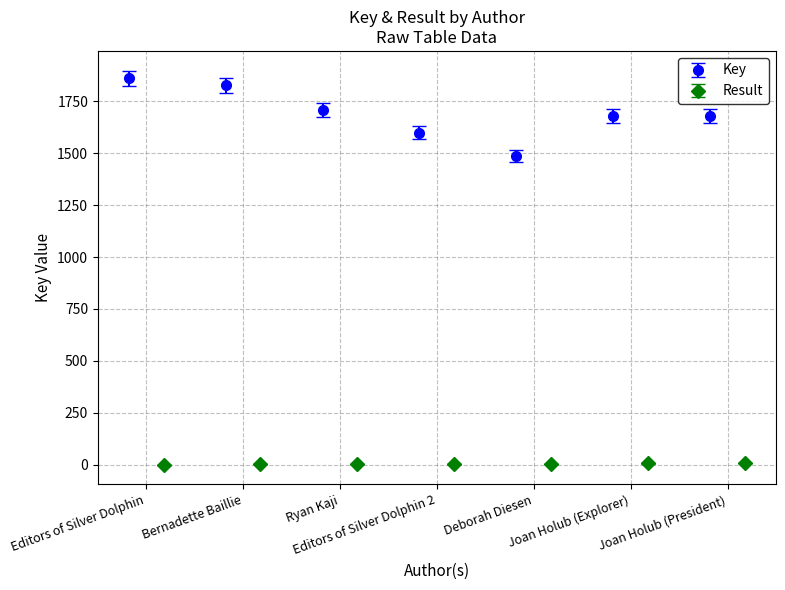

At which category is the sum across all series the highest?

Editors of Silver Dolphin